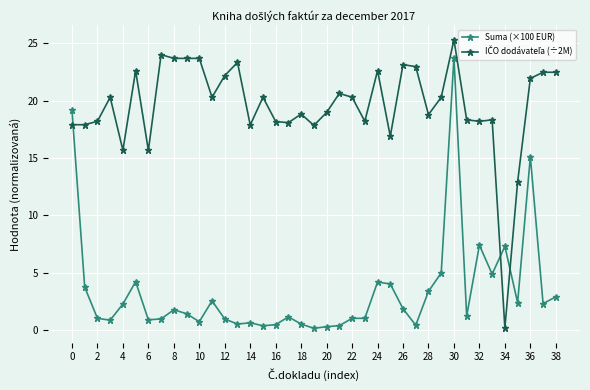

What is the difference between the second highest and minimum values in the Suma (×100 EUR) series?

19.1